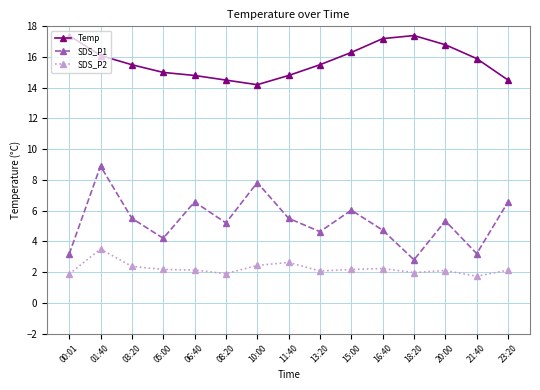

True or false: Temp and SDS_P1 intersect in this chart.

False